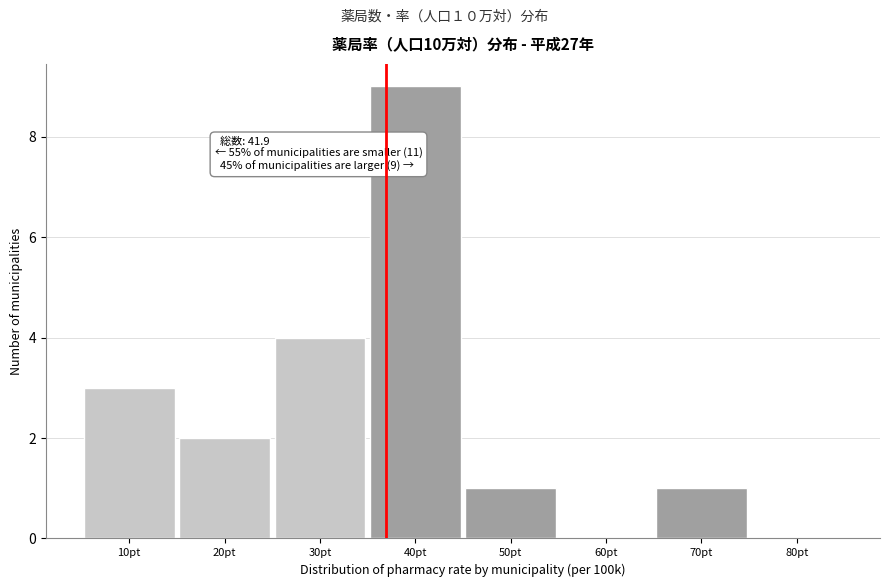

Is it true that the value at 50pt is 0?

False